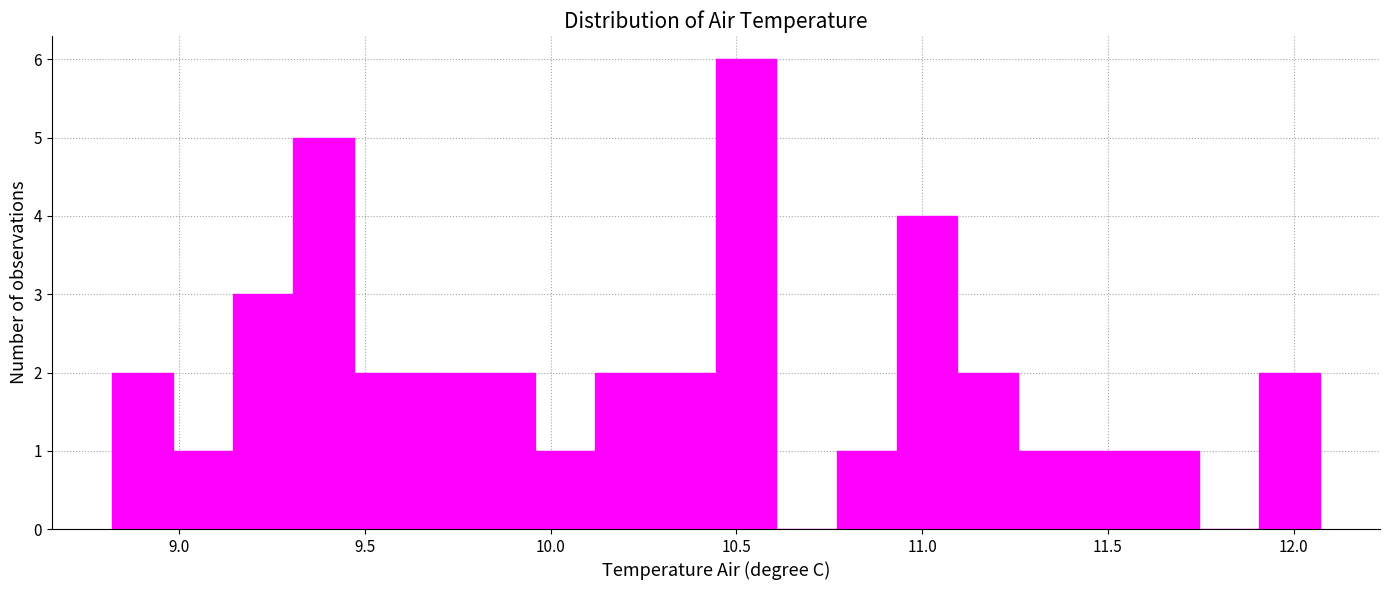

Around what value on the x-axis is the tallest bar? Give the approximate position of its centre, as read against the axis.

10.55